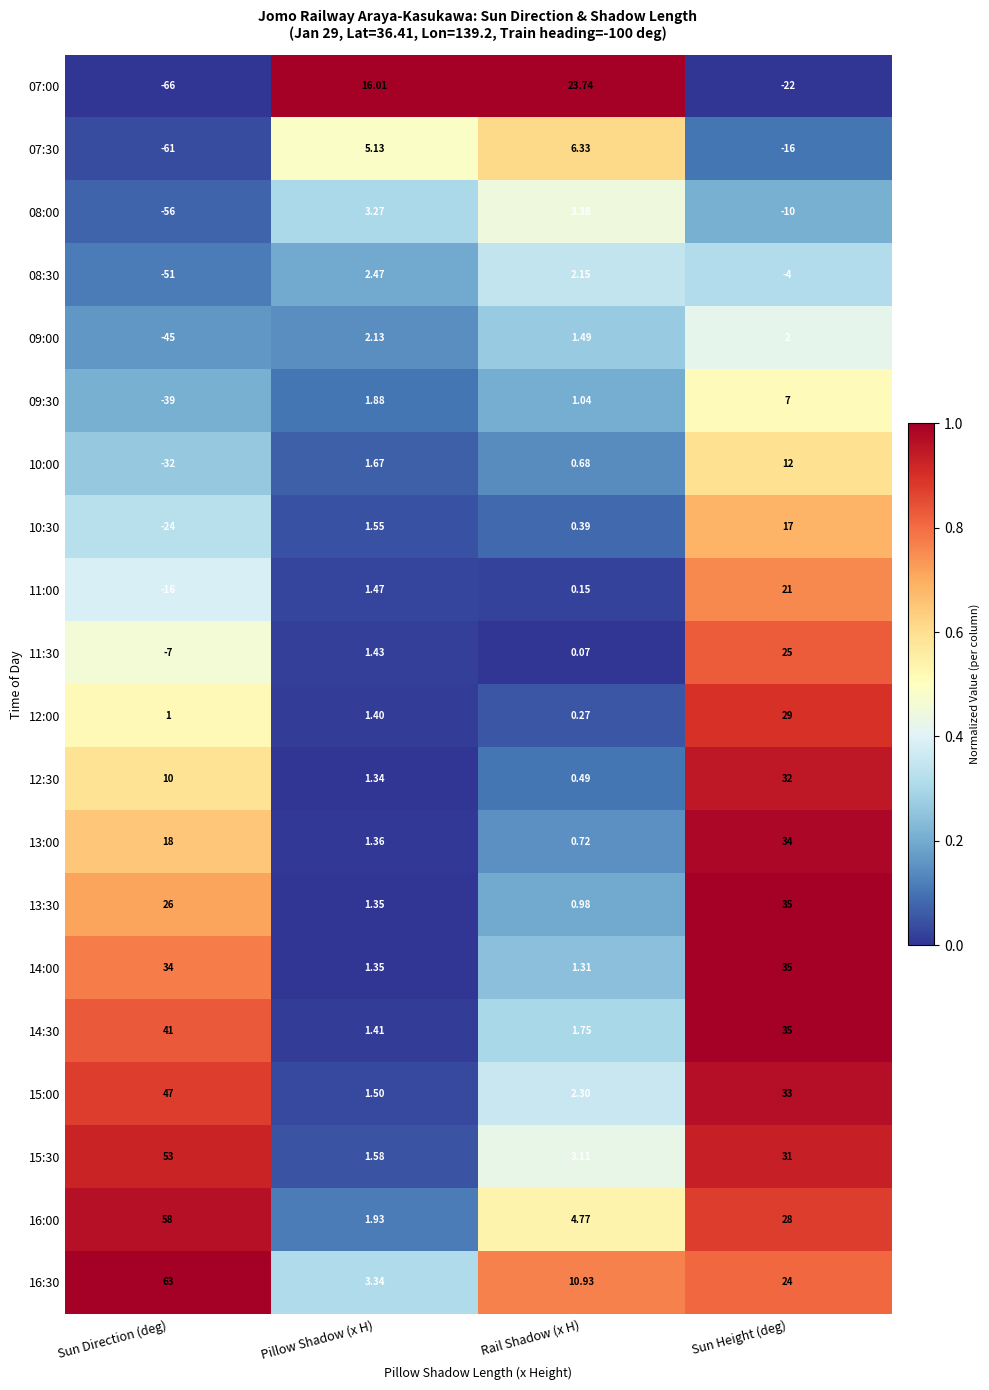

At which label does 14:30 reach its minimum?

Pillow Shadow (x H)